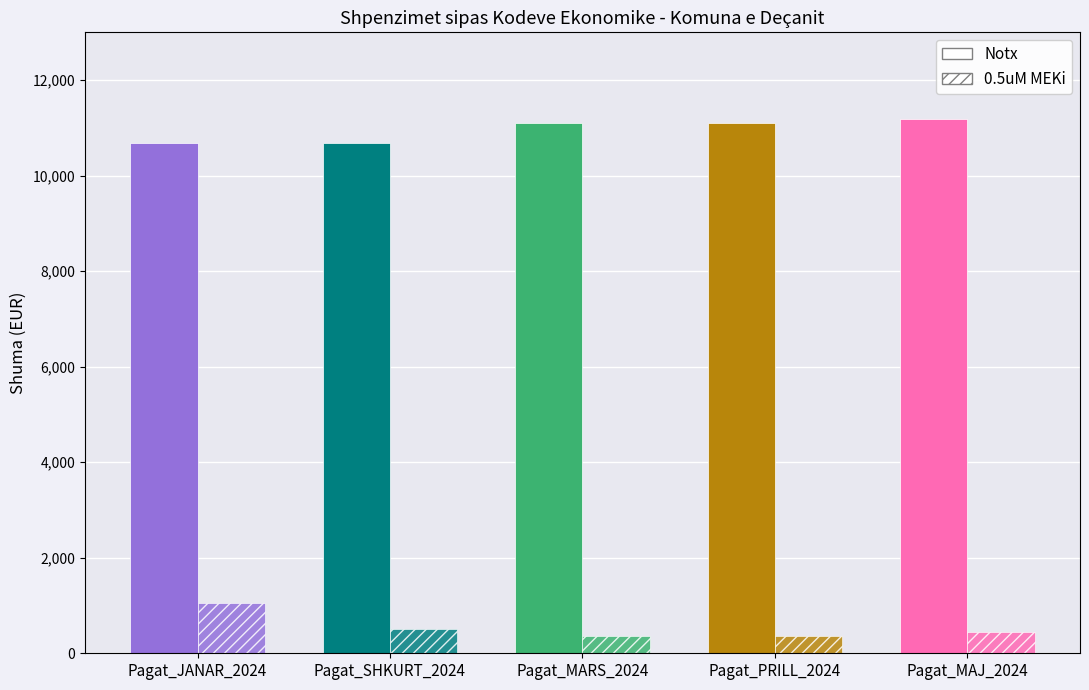

Reading right to left, what are all the values shown in this chart?

Notx: 11179.2	11093.6	11093.6	10675.3	10675.3
0.5uM MEKi: 449.7	362.8	362.8	516.6	1056.0